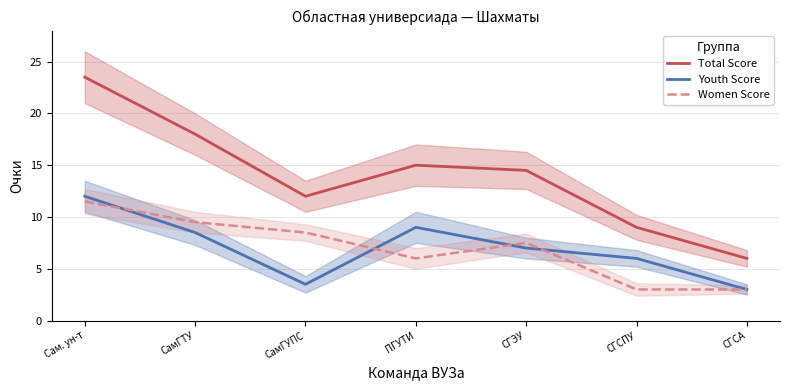

What is the highest value of the Women Score series?

11.5